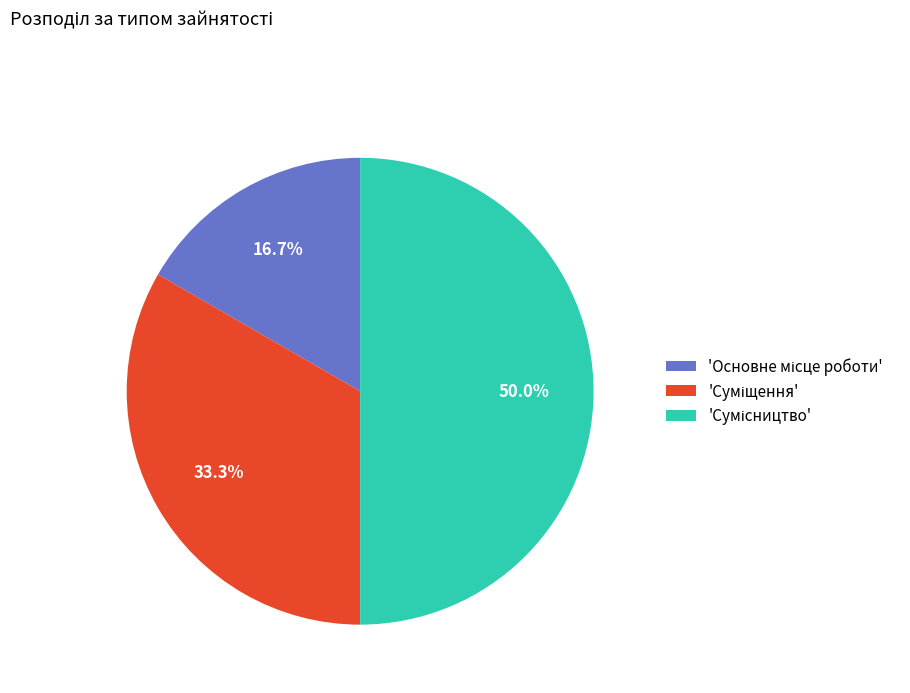

To the nearest percent, what is the difference between the largest and smallest slice percentages?

33%